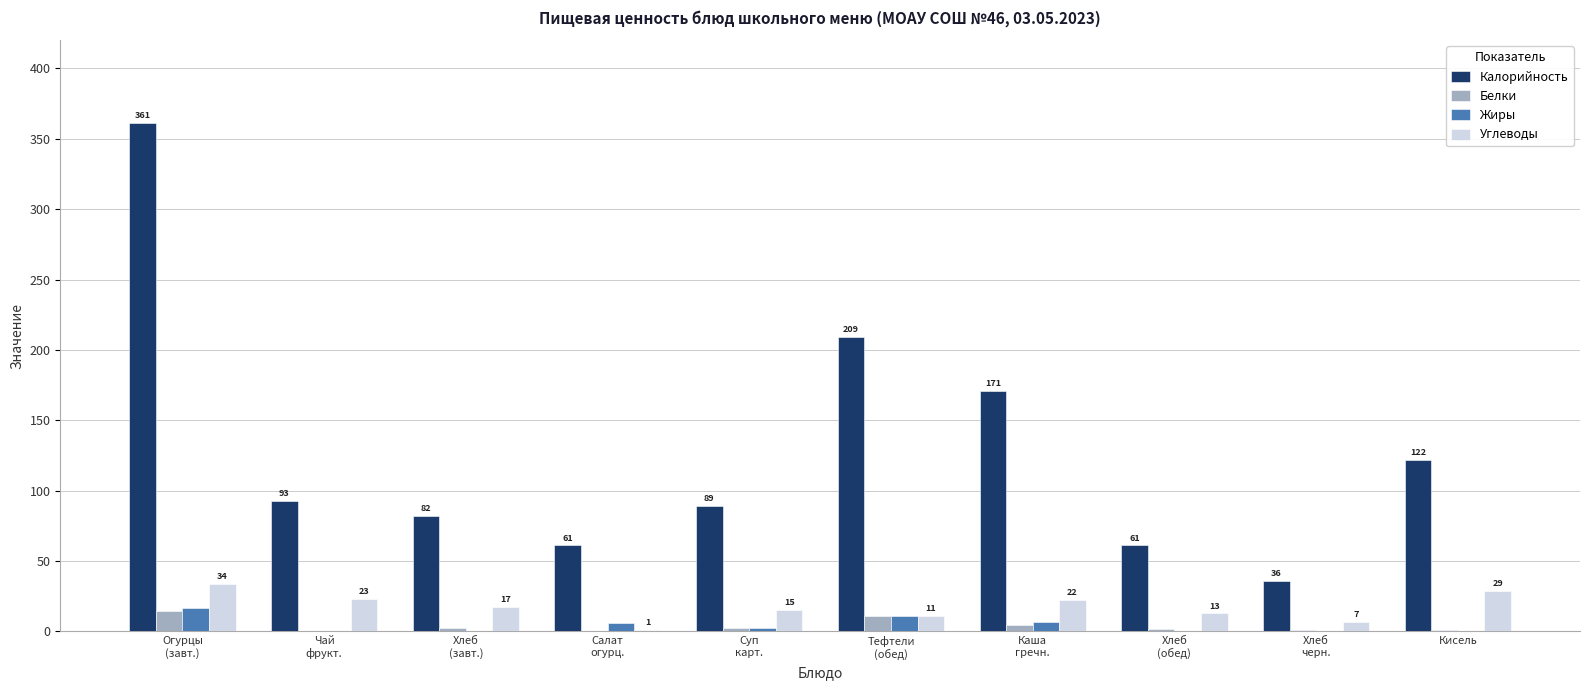

What are all the series names shown in the legend?

Калорийность, Белки, Жиры, Углеводы